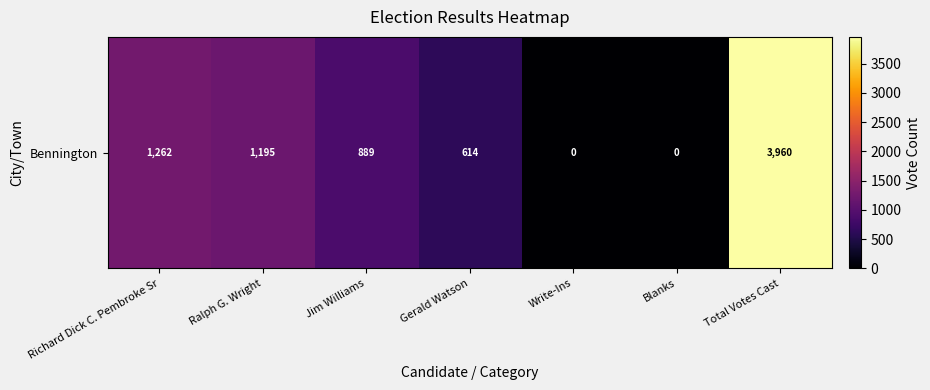

What is the ratio of the value at Jim Williams to the value at Richard Dick C. Pembroke Sr?

0.7